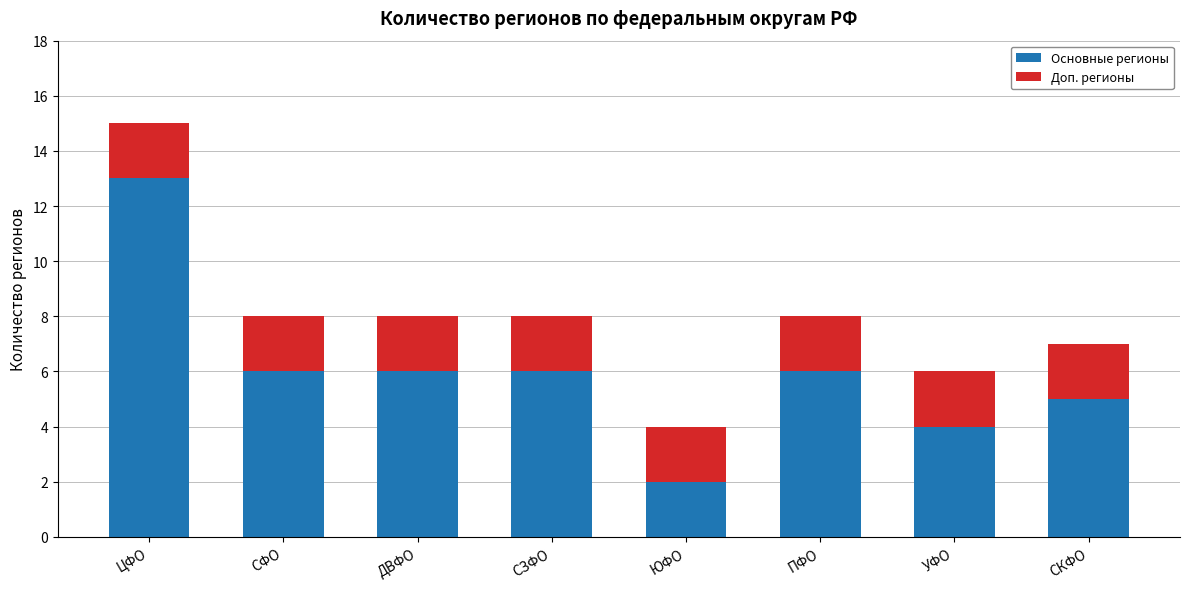

Does the chart contain stacked bars?

Yes